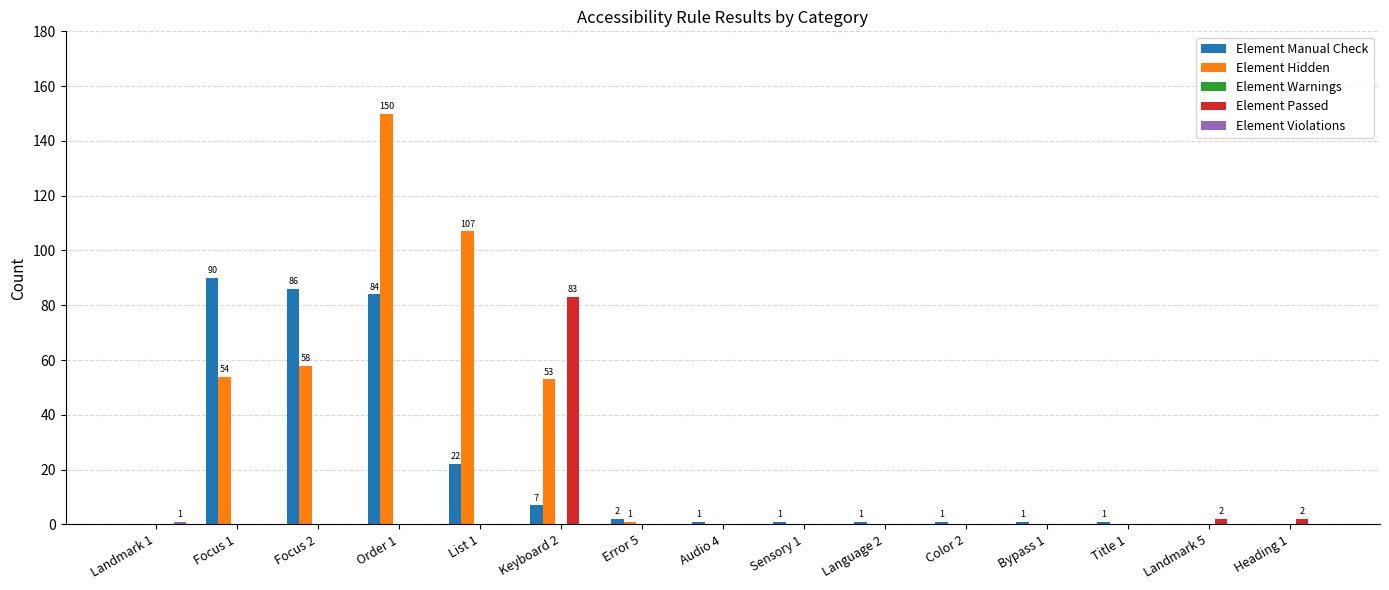

What is the sum of all Element Manual Check values?

297